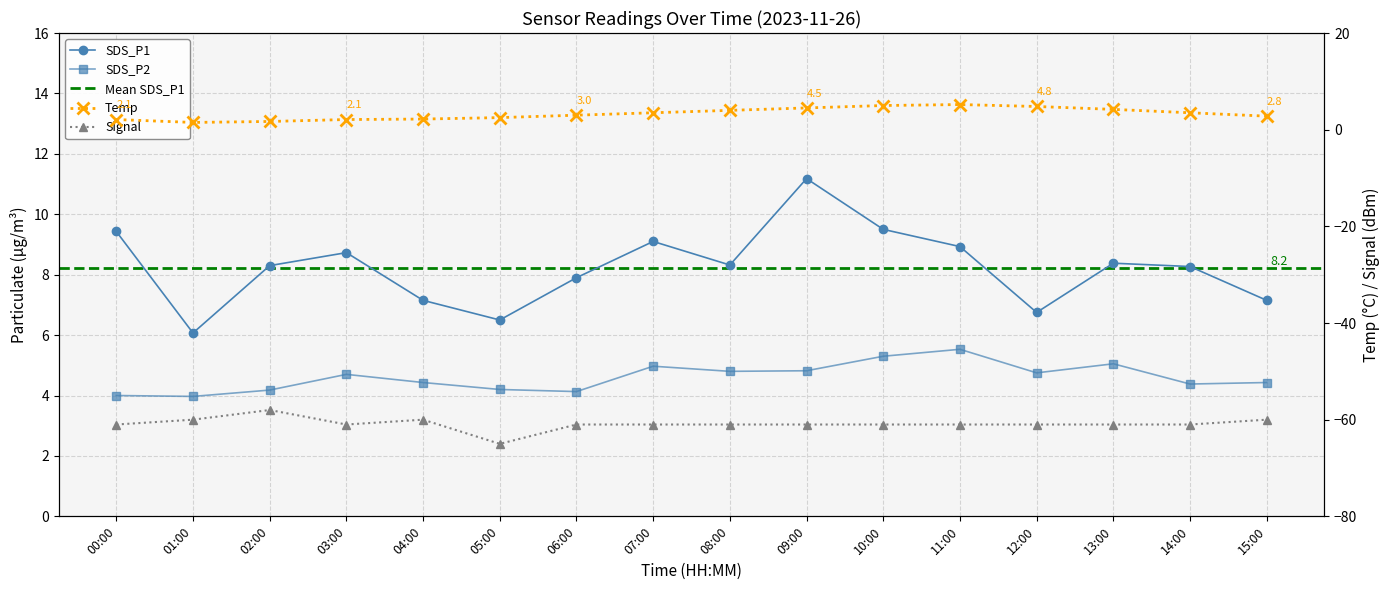

Which series changed the most between 03:00 and 04:00?

SDS_P1